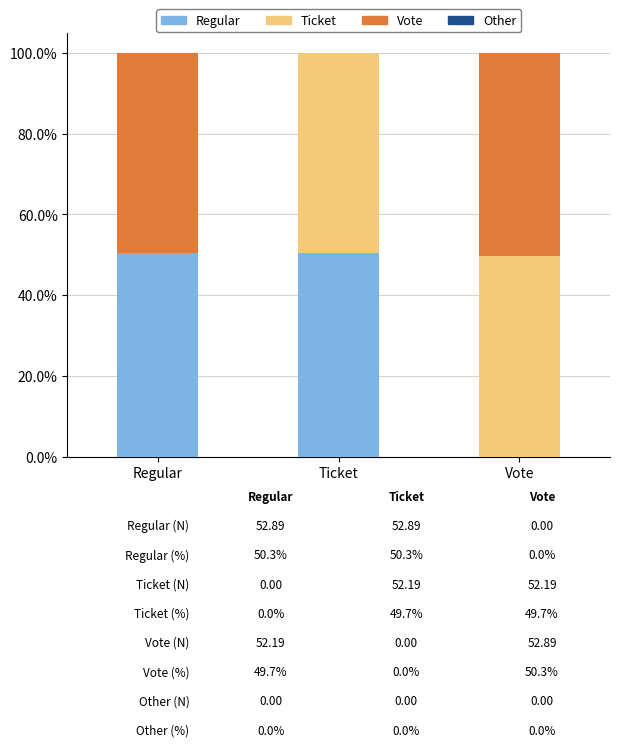

Is it true that Regular equals 34.8 at Regular?

False